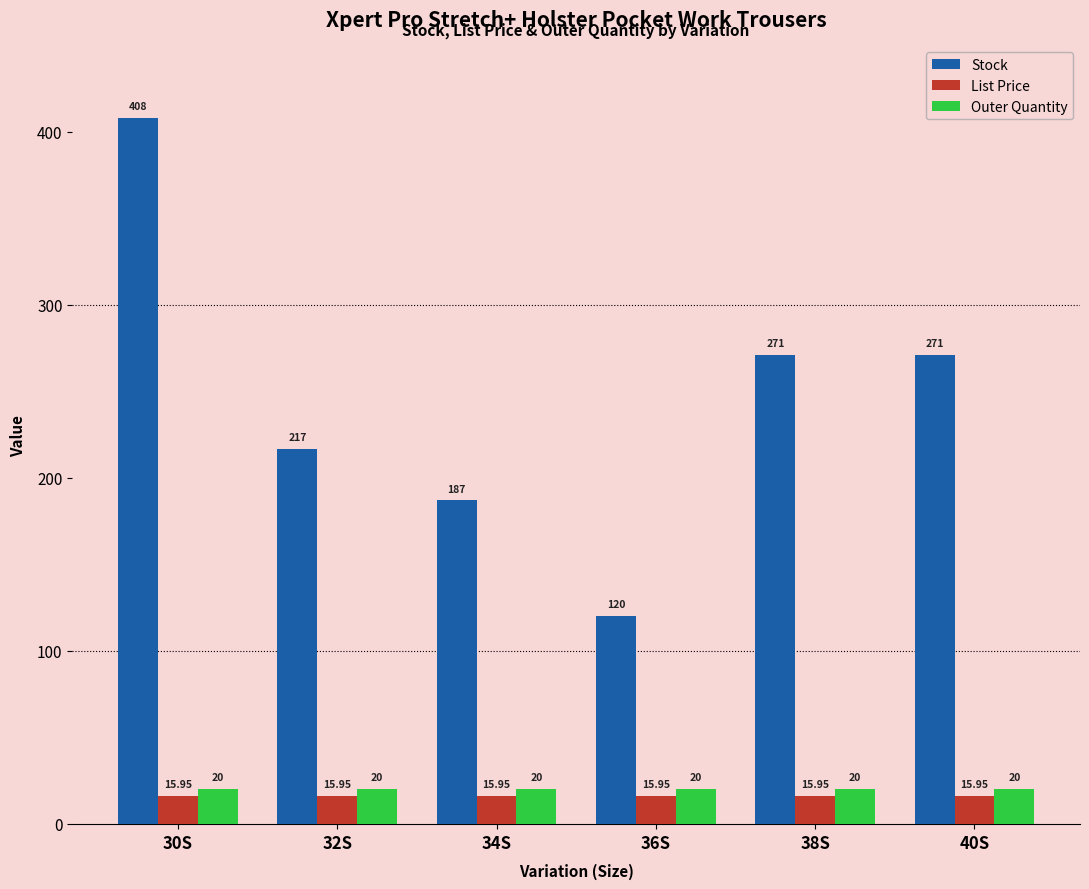

What is the label of the 5th bar from the left?

38S